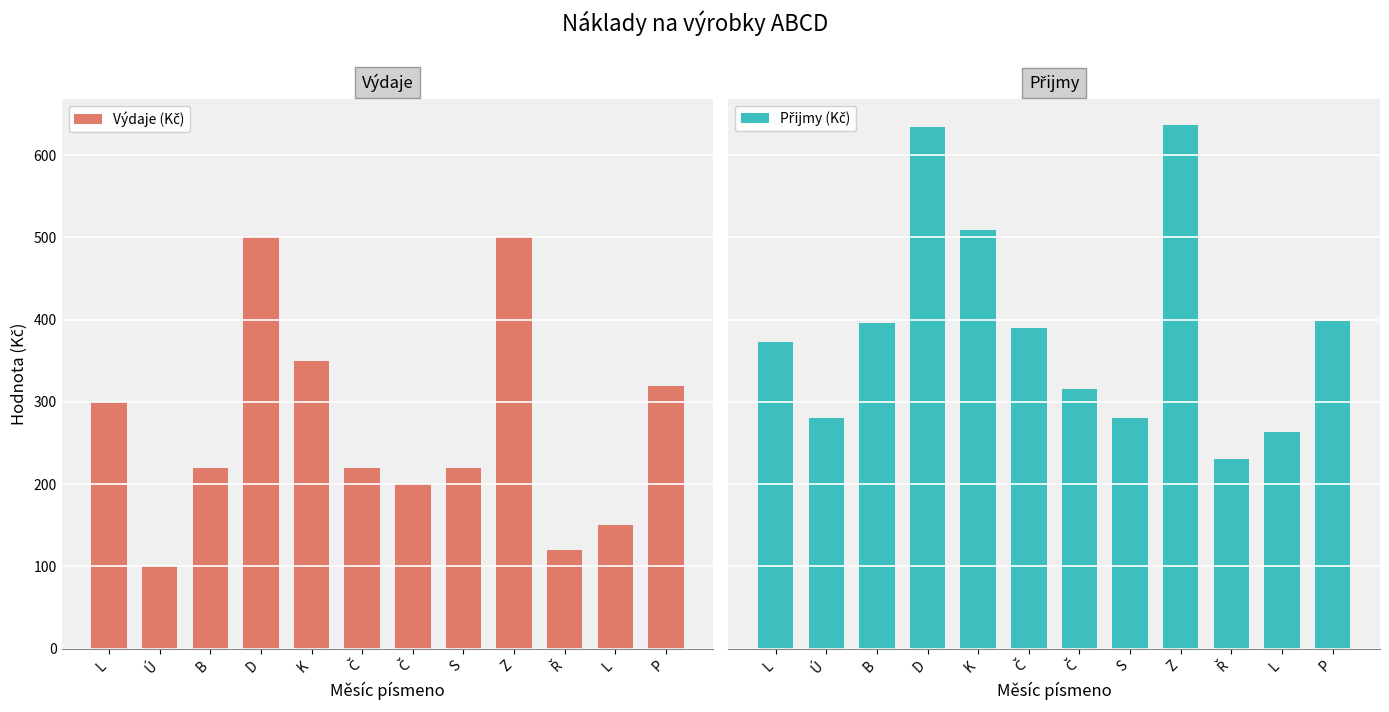

Where is Výdaje (Kč) nearest to the value 300?

L